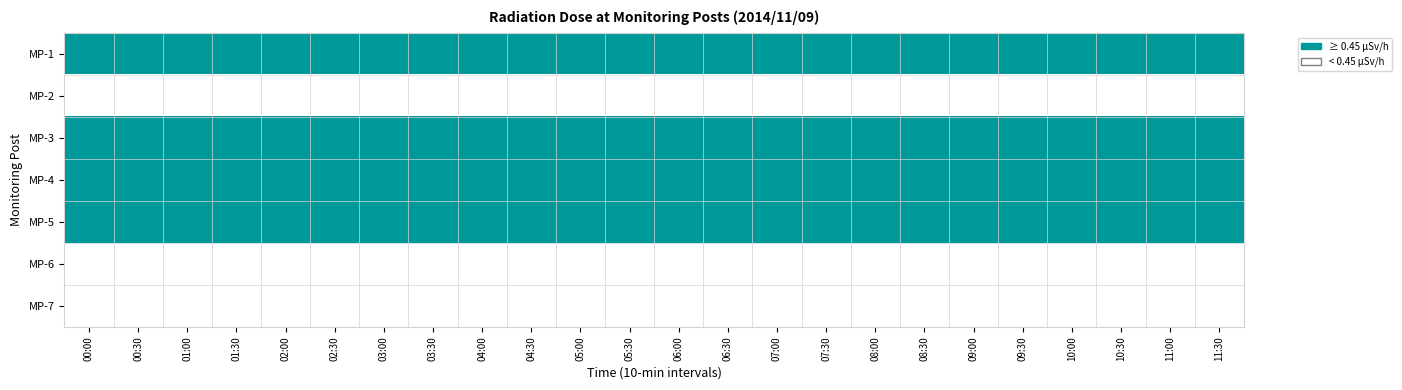

How many distinct data groups are displayed?

7